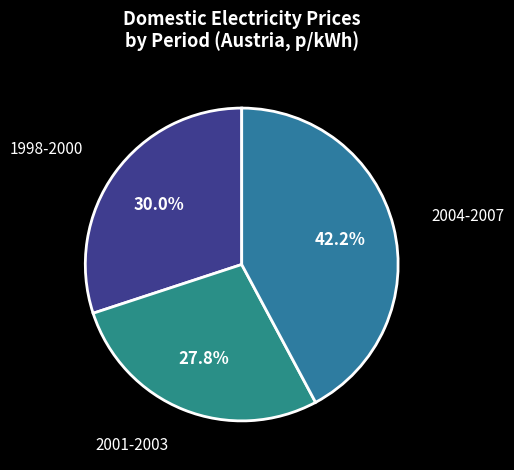

Which has a higher value, 2001-2003 or 2004-2007?

2004-2007